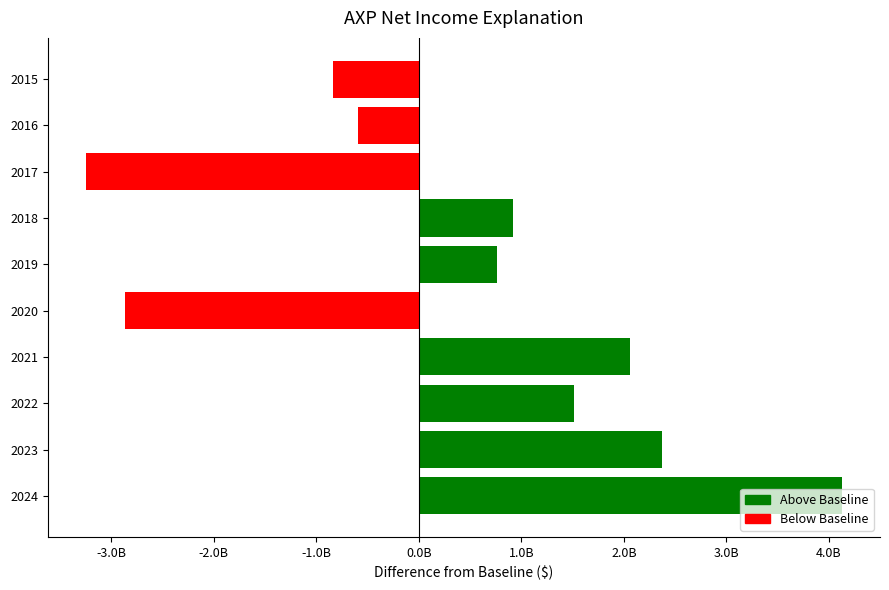

Does the chart contain any negative values?

Yes